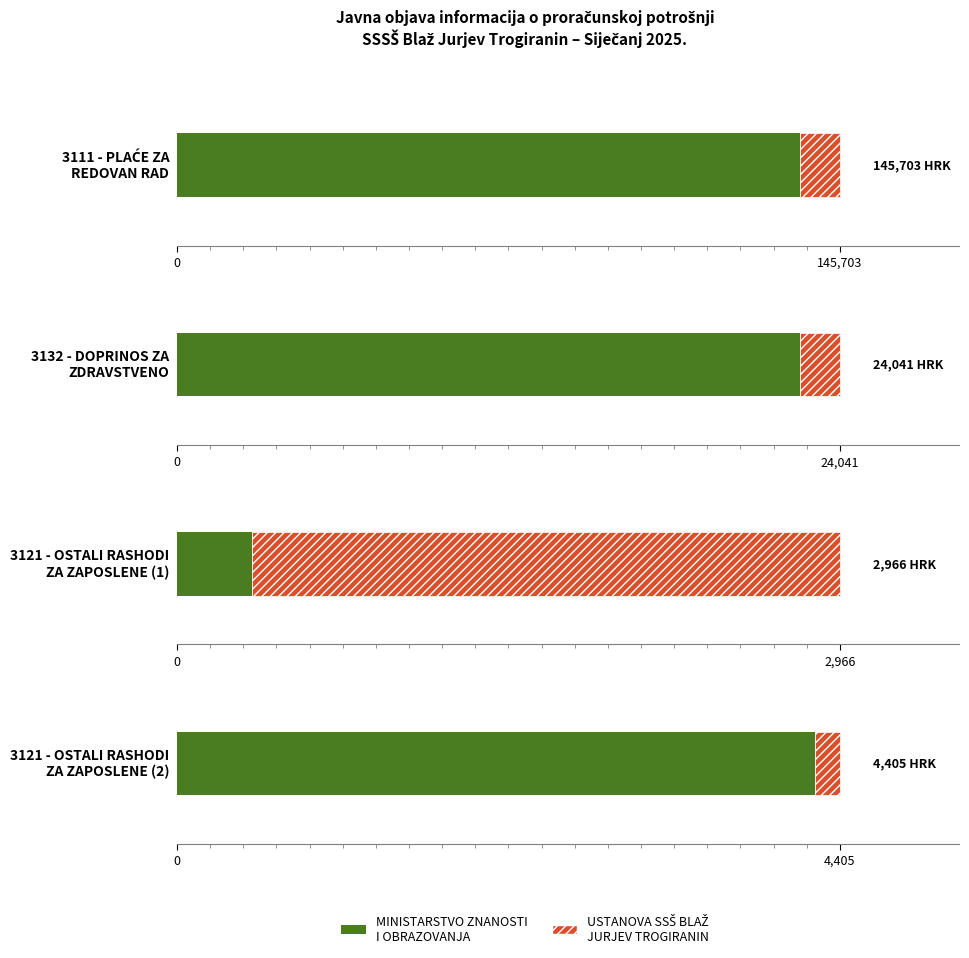

What is the sum of the MINISTARSTVO ZNANOSTI I OBRAZOVANJA values at 3121 - OSTALI RASHODI
ZA ZAPOSLENE (2) and 3132 - DOPRINOS ZA
ZDRAVSTVENO?

26858.6